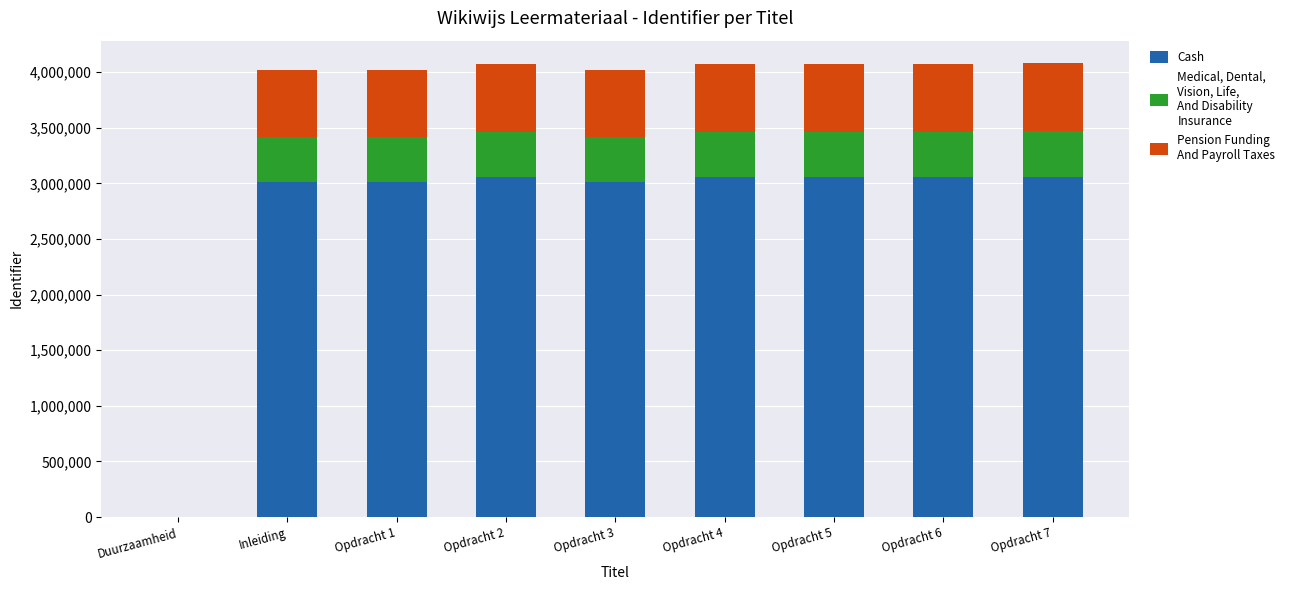

What is the total value across all series at Inleiding?

4020322